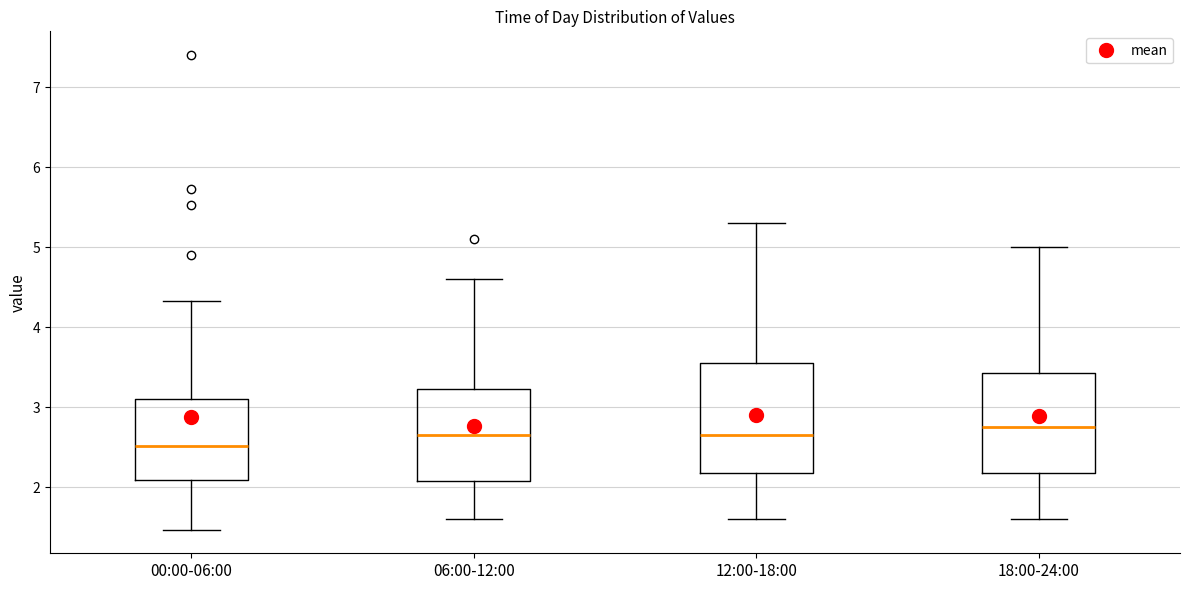

Reading left to right, transcribe this box plot: for each box, give where its median line is, the range the box spans, and where its two whiskers end, as read against the y-axis. The values are not printed on the chart, so give them approximately, as read against the axis.

00:00-06:00: median 2.5, box 2.1 to 3.1, whiskers 1.5 to 4.3
06:00-12:00: median 2.7, box 2.1 to 3.2, whiskers 1.6 to 4.6
12:00-18:00: median 2.7, box 2.2 to 3.6, whiskers 1.6 to 5.3
18:00-24:00: median 2.8, box 2.2 to 3.4, whiskers 1.6 to 5.0